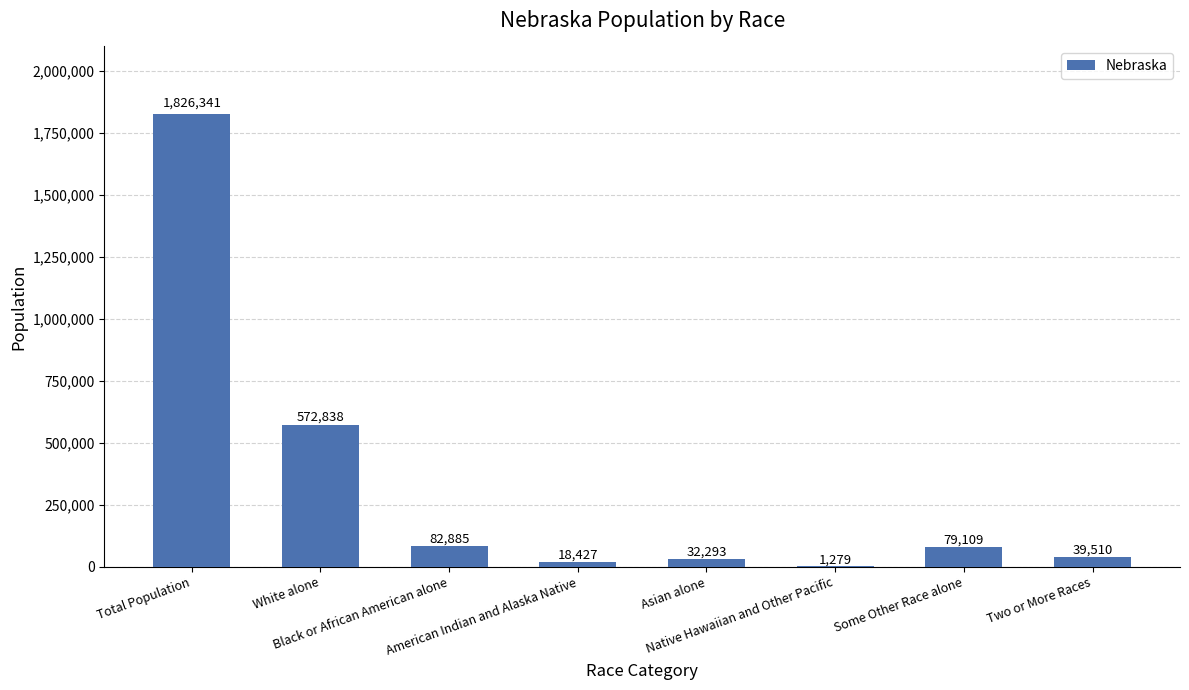

What is the maximum value shown in the chart?

1826341